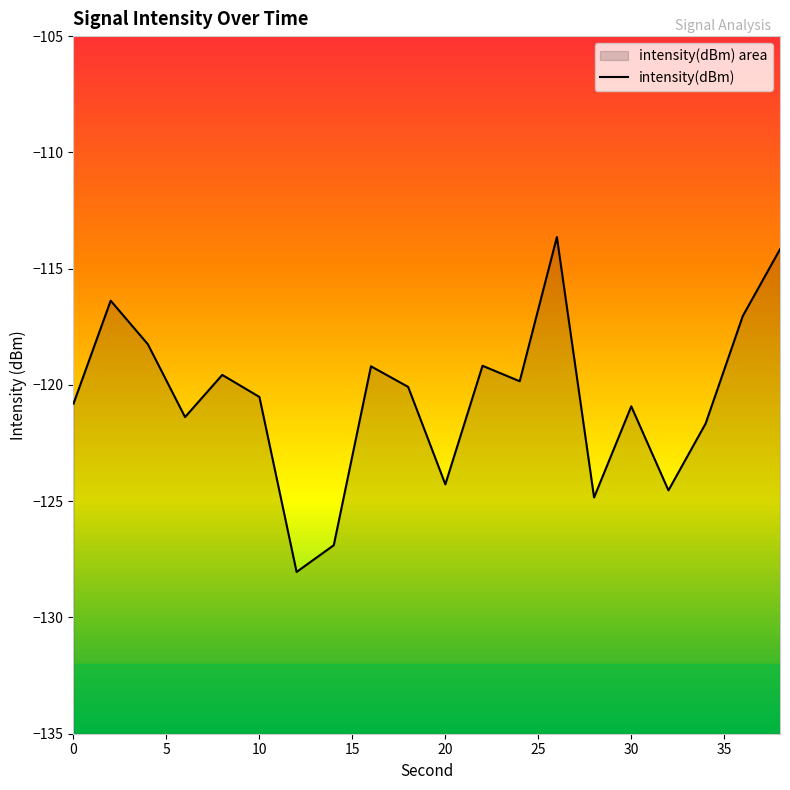

True or false: the data has more than 0 interior local peaks.

True